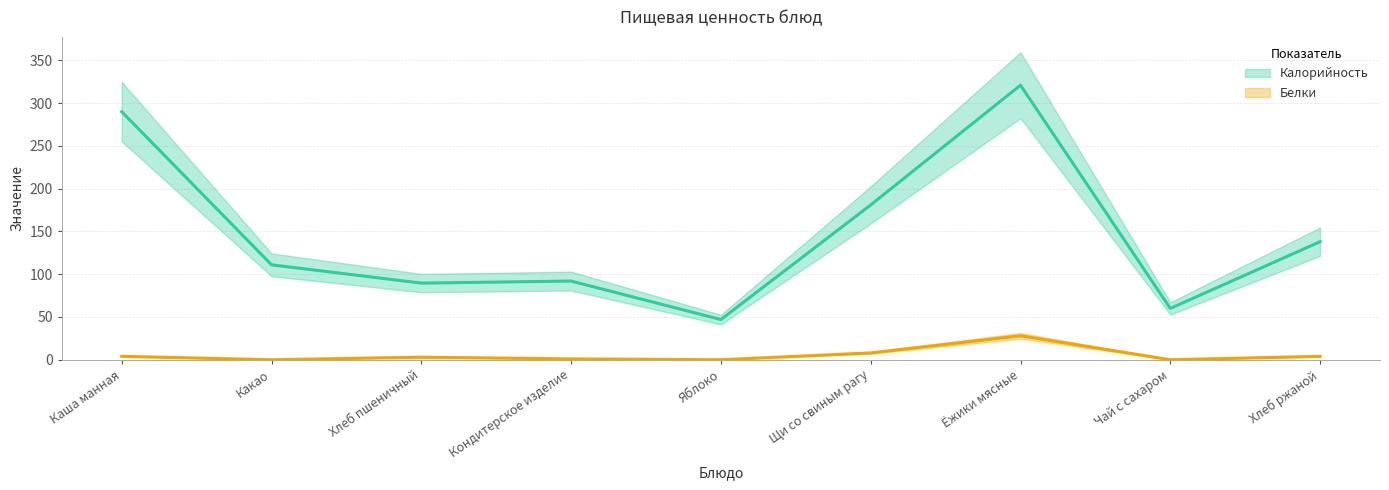

The Калорийность series shows 41.4 at Щи со свиным рагу. True or false?

False